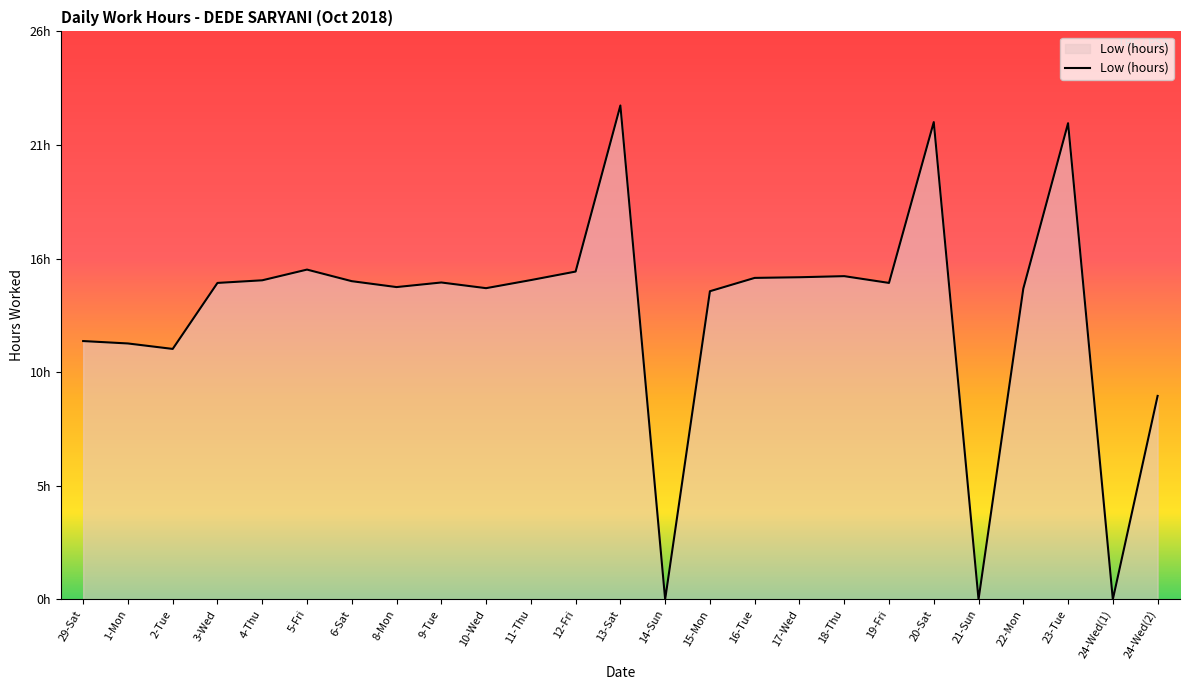

Does the chart have visible grid lines?

No